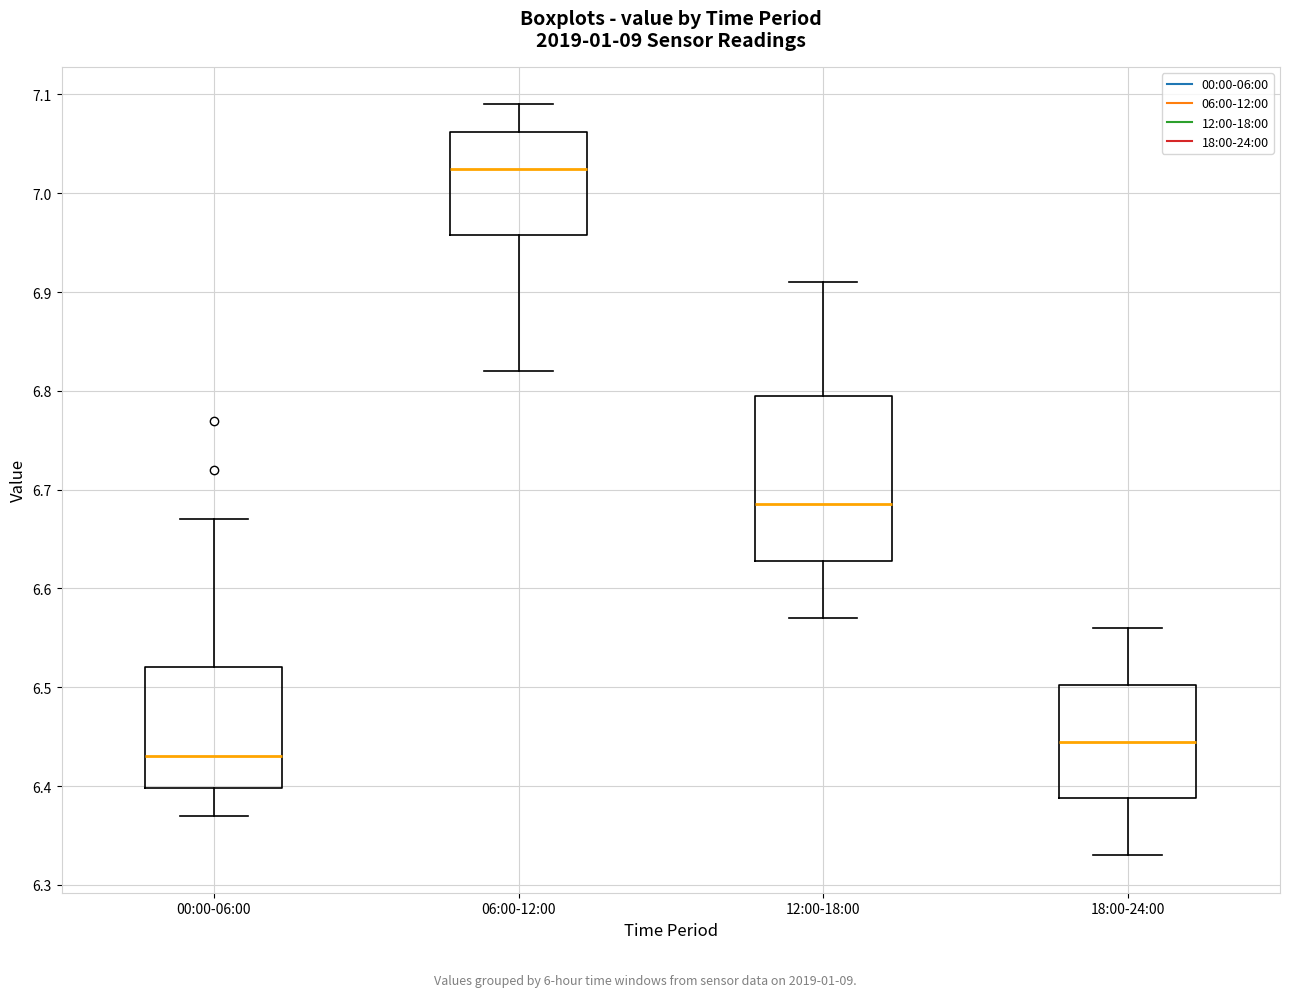

Which box has the highest median line?

06:00-12:00